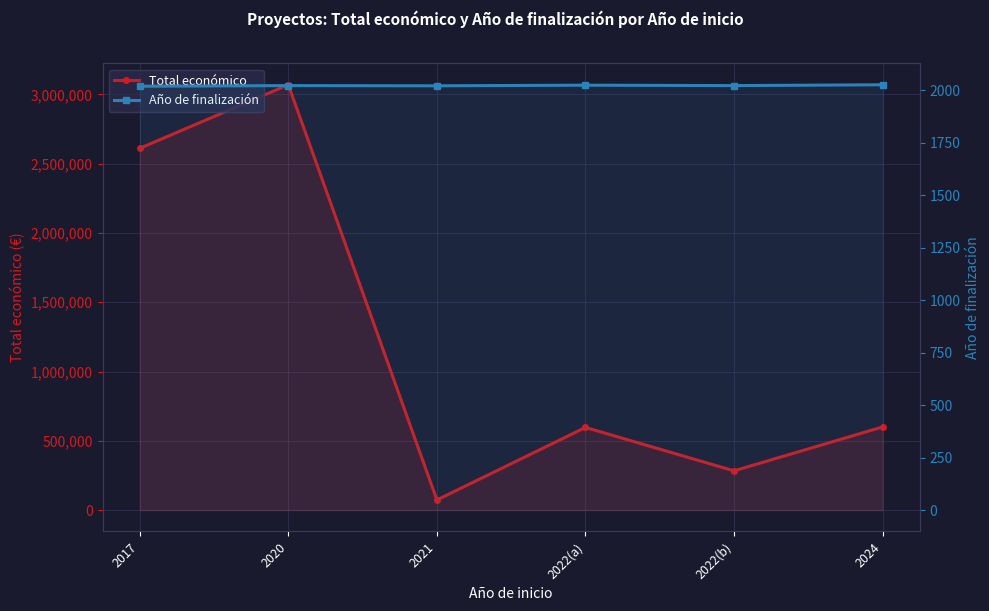

How many interior local valleys does the Total económico series have?

2